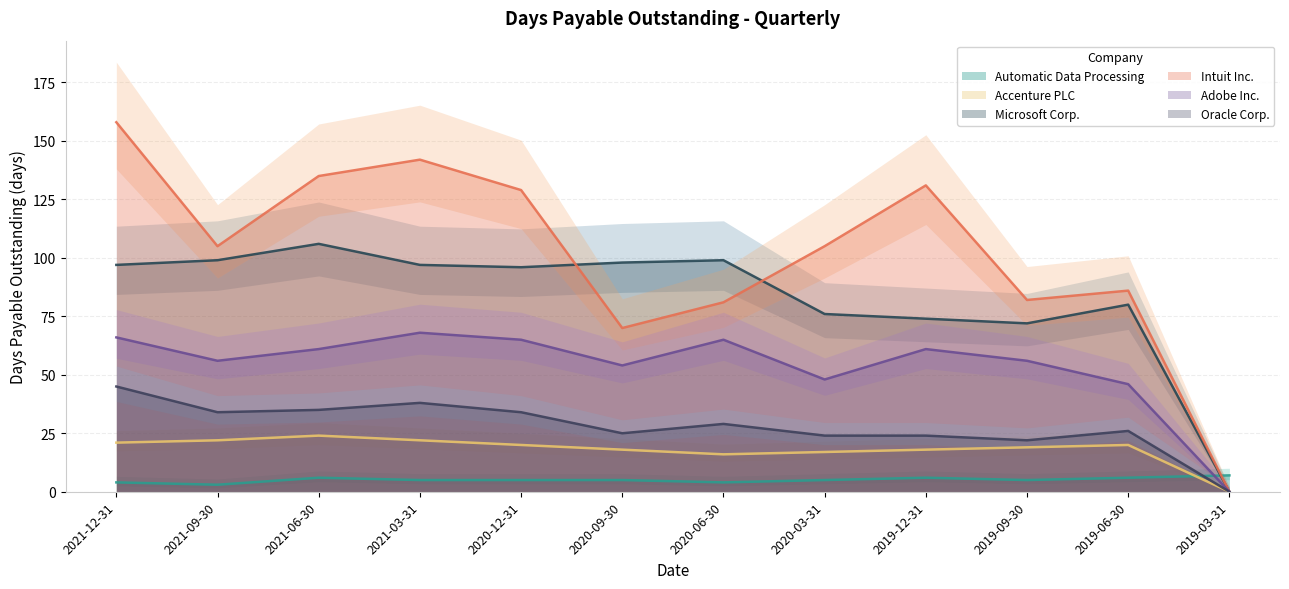

In Oracle Corp., how many points are lower than both neighbors (excluding endpoints)?

3